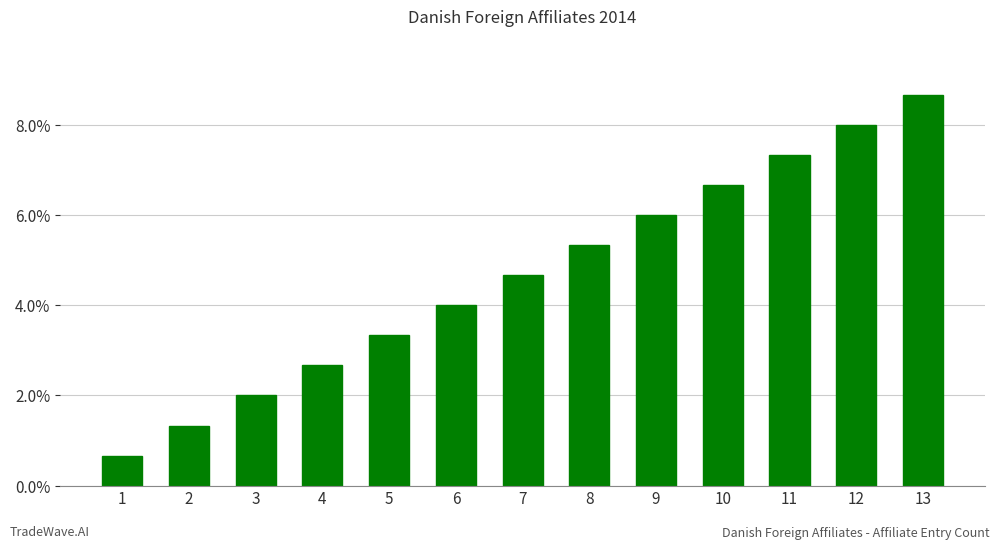

Rank the categories by value from lowest to highest.

1, 2, 3, 4, 5, 6, 7, 8, 9, 10, 11, 12, 13